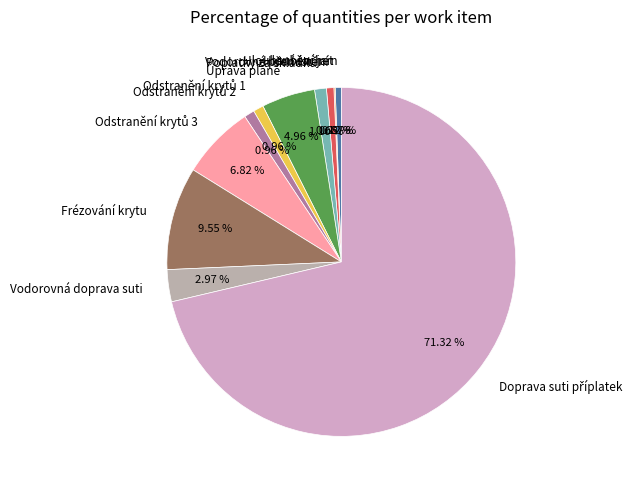

What percentage do Vodorovná doprava suti and Úprava pláně together represent?

7.9%